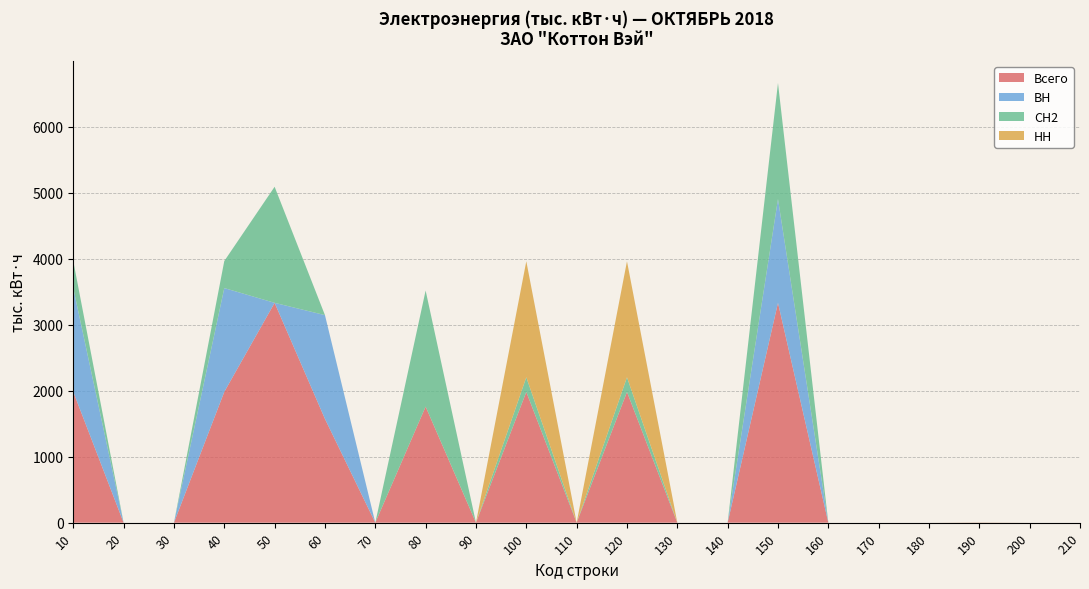

Reading left to right, transcribe all the data shown in this chart.

Всего: 10=1981.8	20=0.0	30=0.0	40=1981.8	50=3330.3	60=1572.1	70=0.0	80=1758.3	90=0.0	100=1979.8	110=0.0	120=1979.8	130=0.0	140=0.0	150=3330.3	160=0.0	170=0.0	180=0.0	190=2.0	200=0.0	210=0.0
ВН: 10=1572.1	20=0.0	30=0.0	40=1572.1	50=0.0	60=1572.1	70=0.0	80=0.0	90=0.0	100=0.0	110=0.0	120=0.0	130=0.0	140=0.0	150=1572.1	160=0.0	170=0.0	180=0.0	190=0.0	200=0.0	210=0.0
СН2: 10=409.7	20=0.0	30=0.0	40=409.7	50=1758.3	60=0.0	70=0.0	80=1758.3	90=0.0	100=222.9	110=0.0	120=222.9	130=0.0	140=0.0	150=1758.3	160=0.0	170=0.0	180=0.0	190=0.6	200=0.0	210=0.0
НН: 10=0.0	20=0.0	30=0.0	40=0.0	50=0.0	60=0.0	70=0.0	80=0.0	90=0.0	100=1756.9	110=0.0	120=1756.9	130=0.0	140=0.0	150=0.0	160=0.0	170=0.0	180=0.0	190=1.4	200=0.0	210=0.0